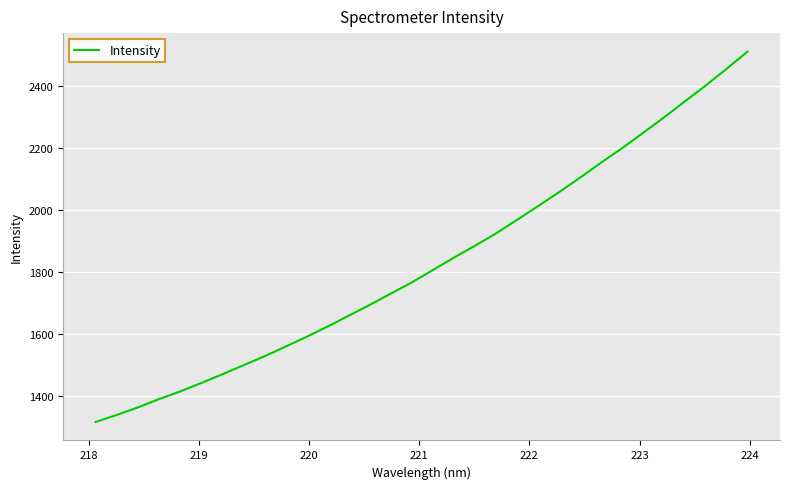

What is the maximum value shown in the chart?

2511.3